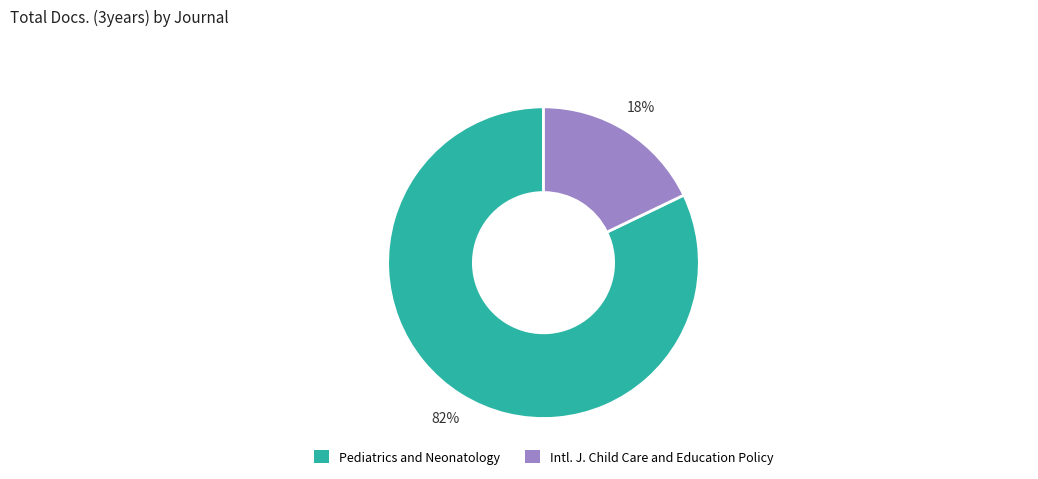

To the nearest percent, what is the average slice percentage?

50%